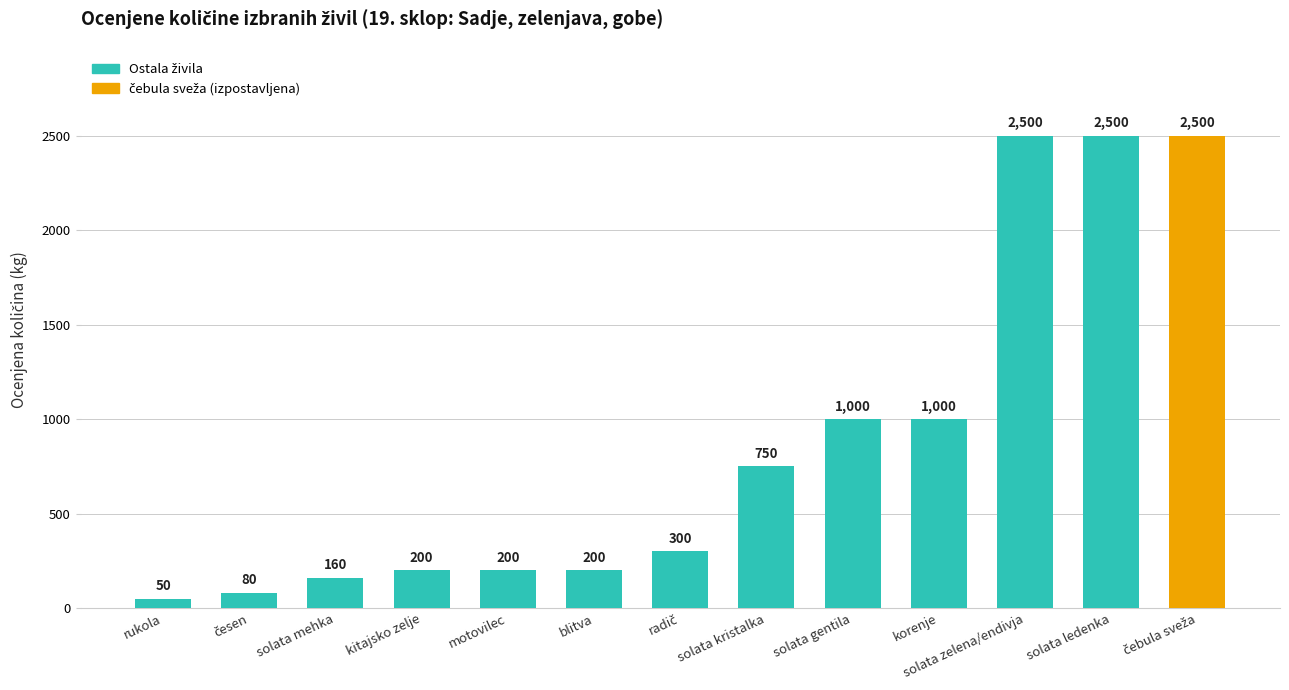

How many categories are shown in the chart?

13